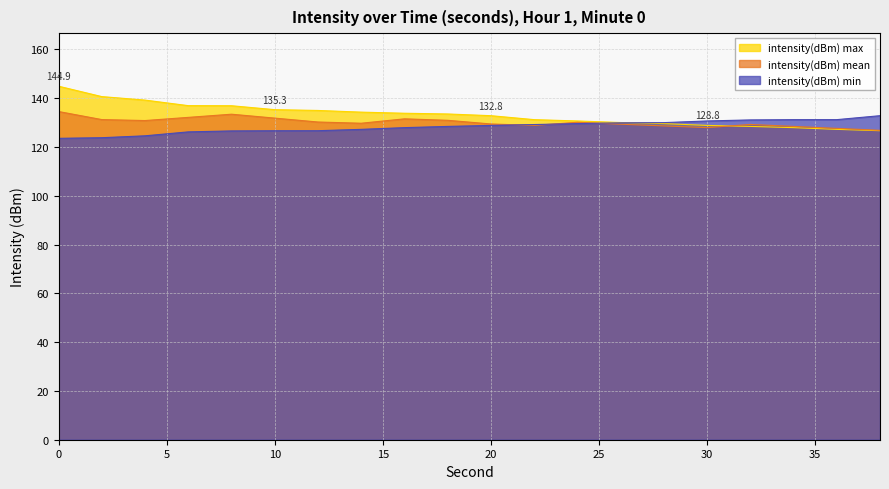

True or false: intensity(dBm) mean has a value of 129.3 at 26.

True